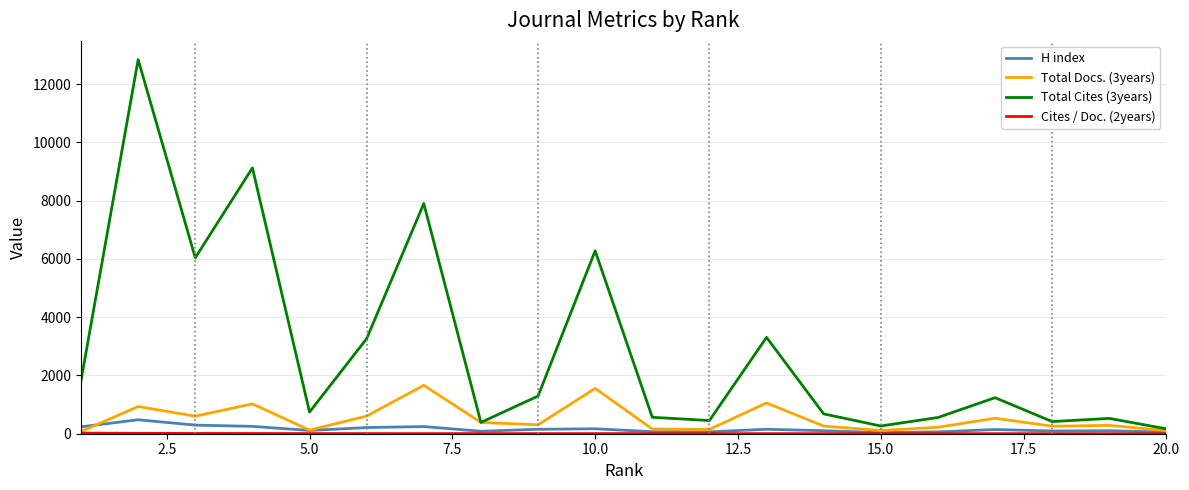

How many lines are shown in the chart?

4